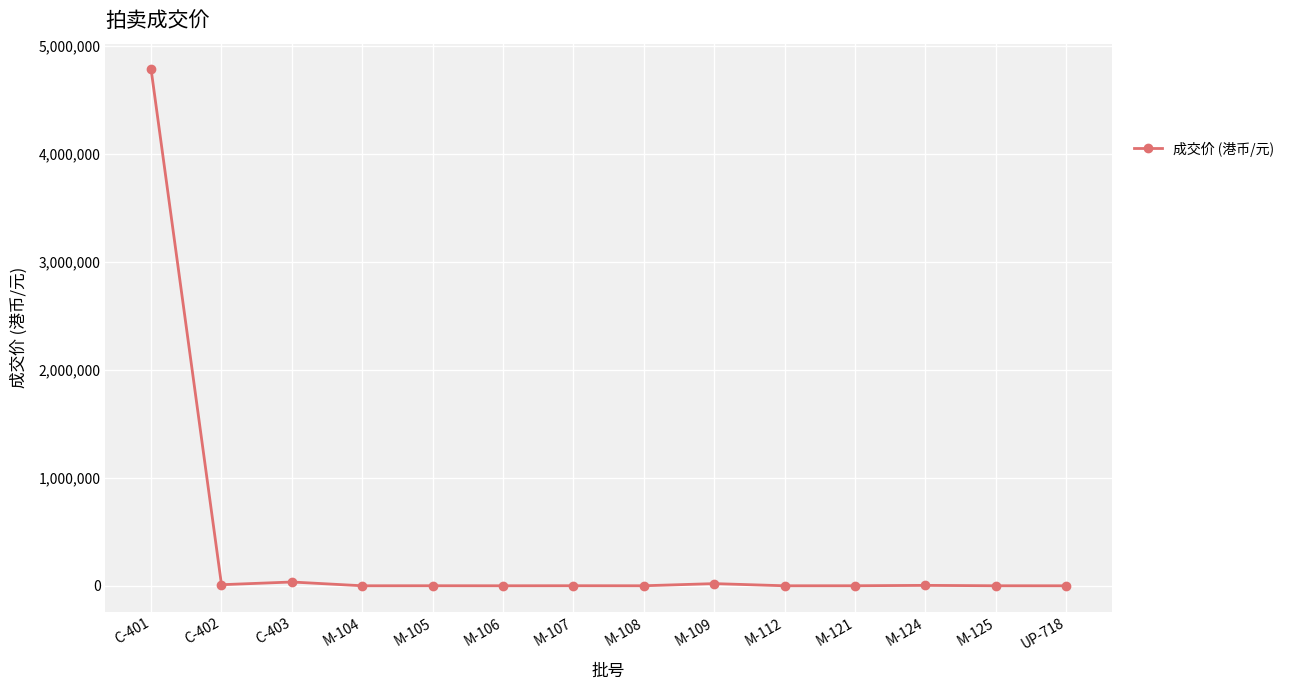

What is the difference between the maximum and minimum values?

4779950